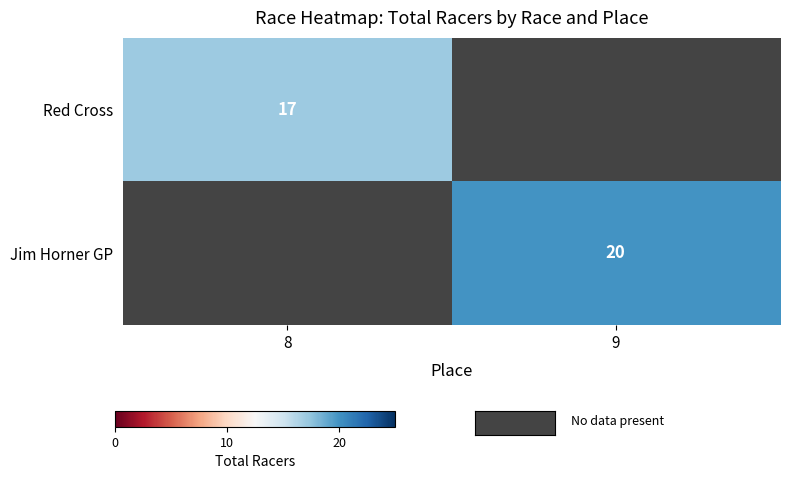

Which category has the lowest value across all series?

8